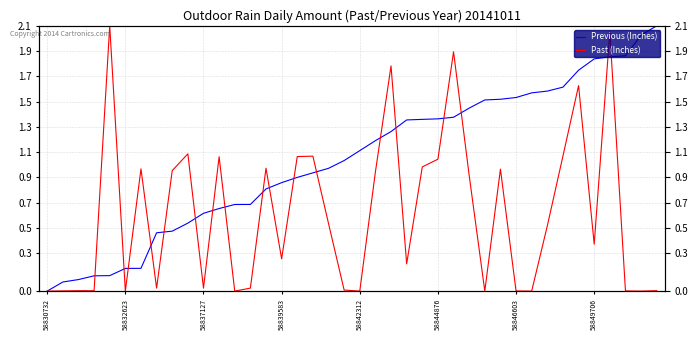

How many lines are shown in the chart?

2